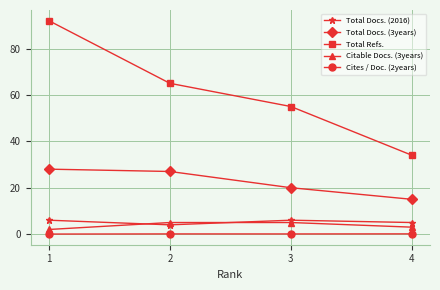

Read the Citable Docs. (3years) value at 1.

2.0